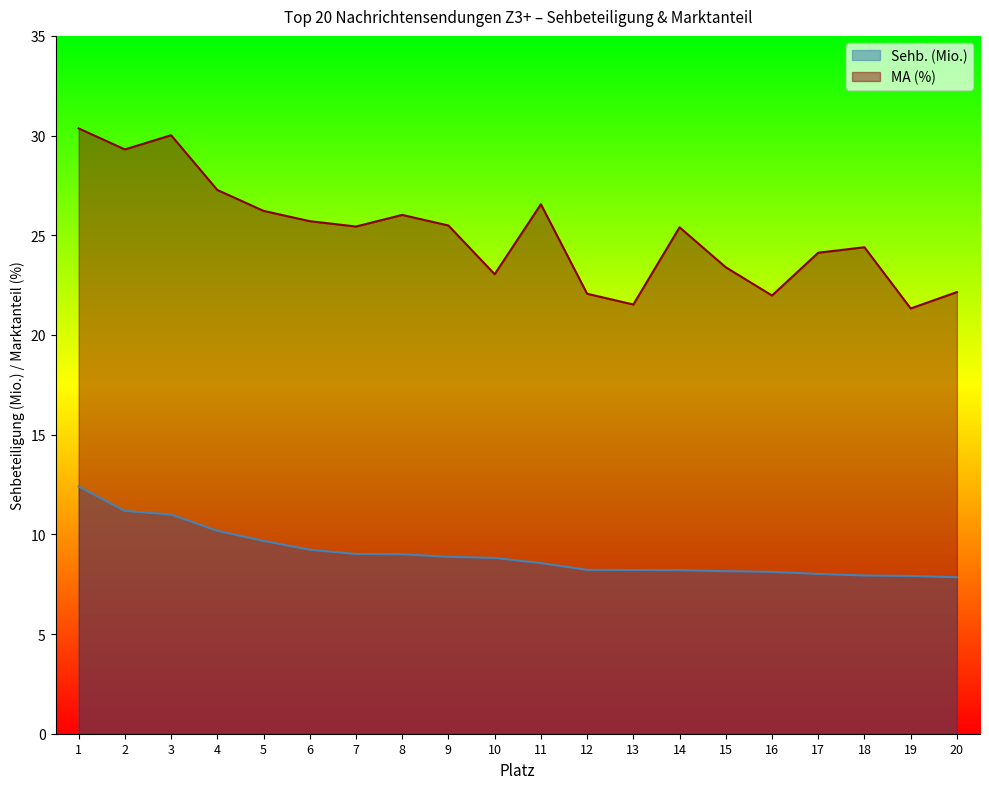

True or false: Sehb. (Mio.) and MA (%) cross at least once.

False